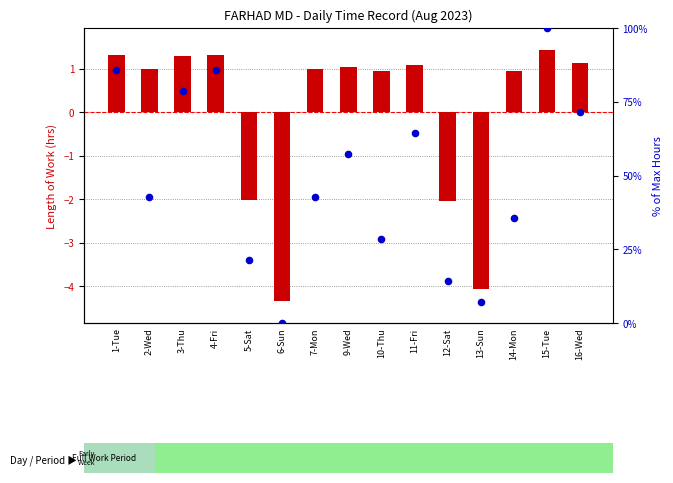

At how many categories does at least one series exceed 25?

11